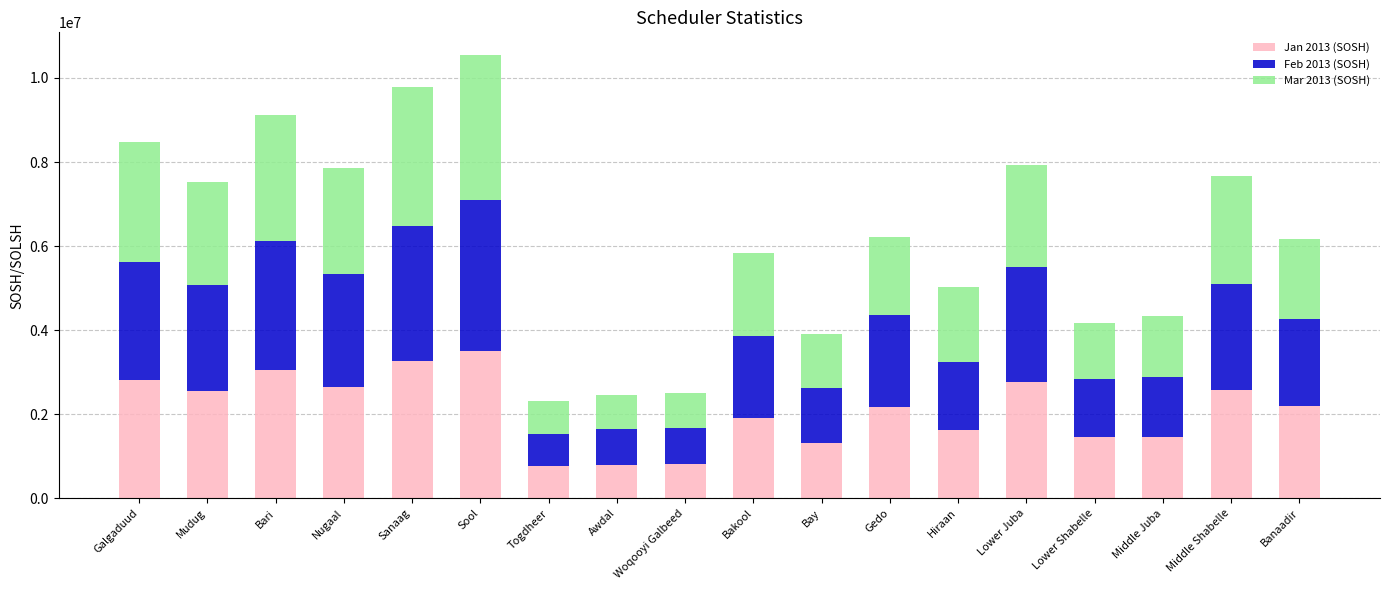

What is the total value across all series at Hiraan?

5027125.0